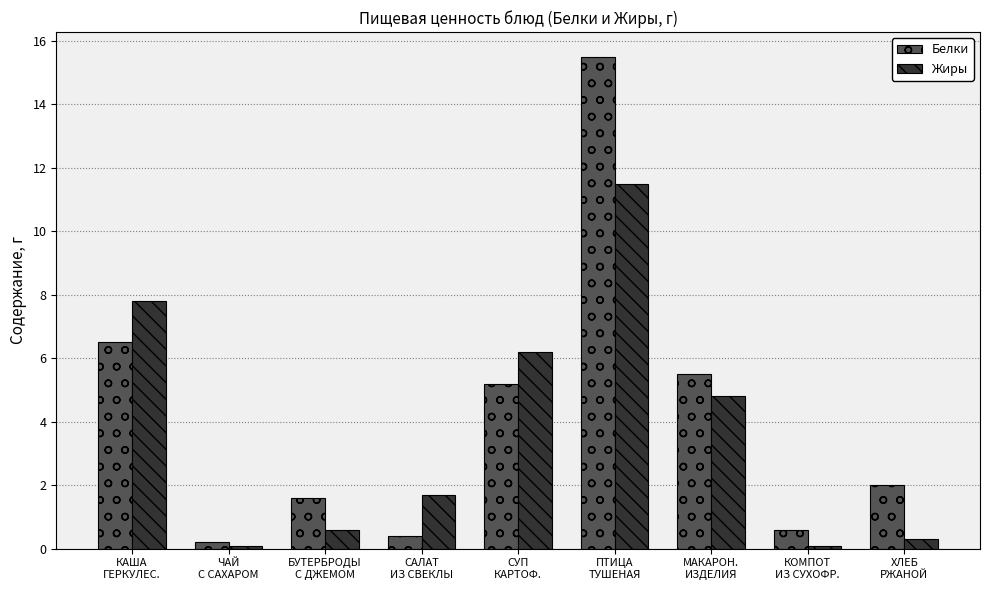

What is the approximate value of Жиры at САЛАТ
ИЗ СВЕКЛЫ?

1.7